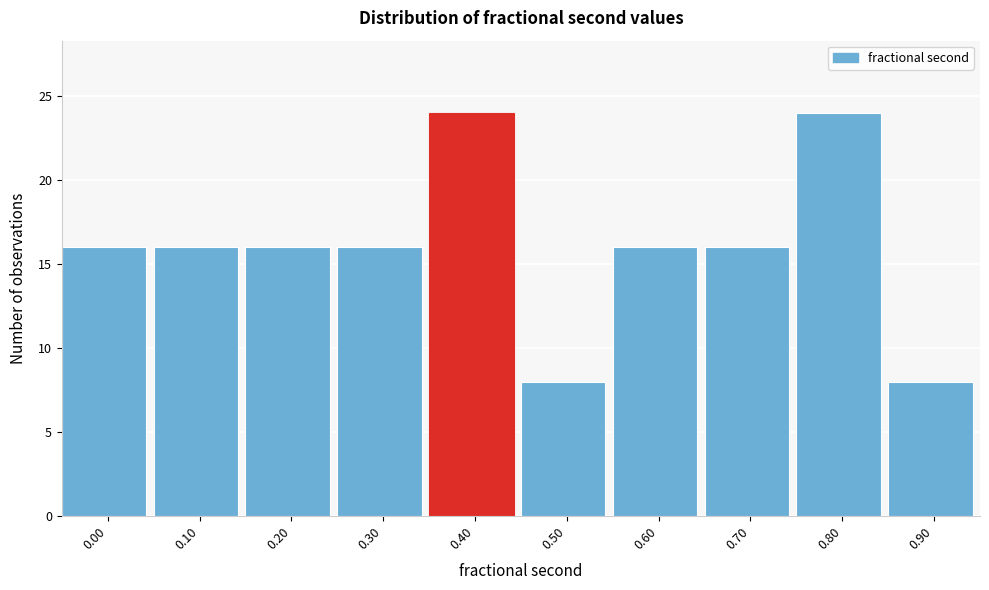

Reading left to right, extract all data points from this chart.

0.00=16	0.10=16	0.20=16	0.30=16	0.40=24	0.50=8	0.60=16	0.70=16	0.80=24	0.90=8